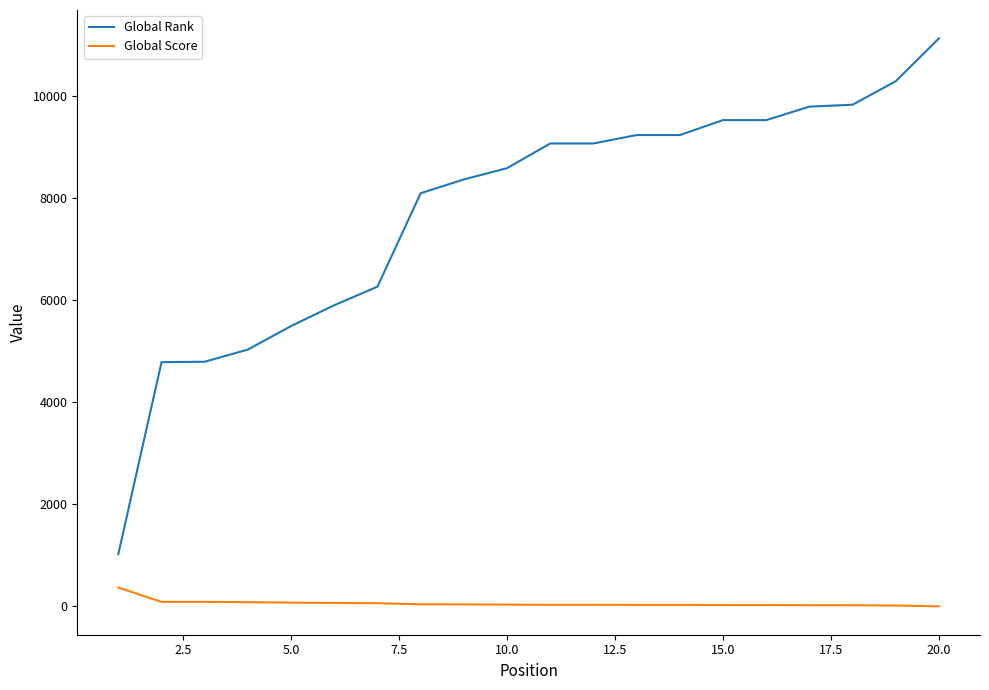

What is the greatest value displayed?

11135